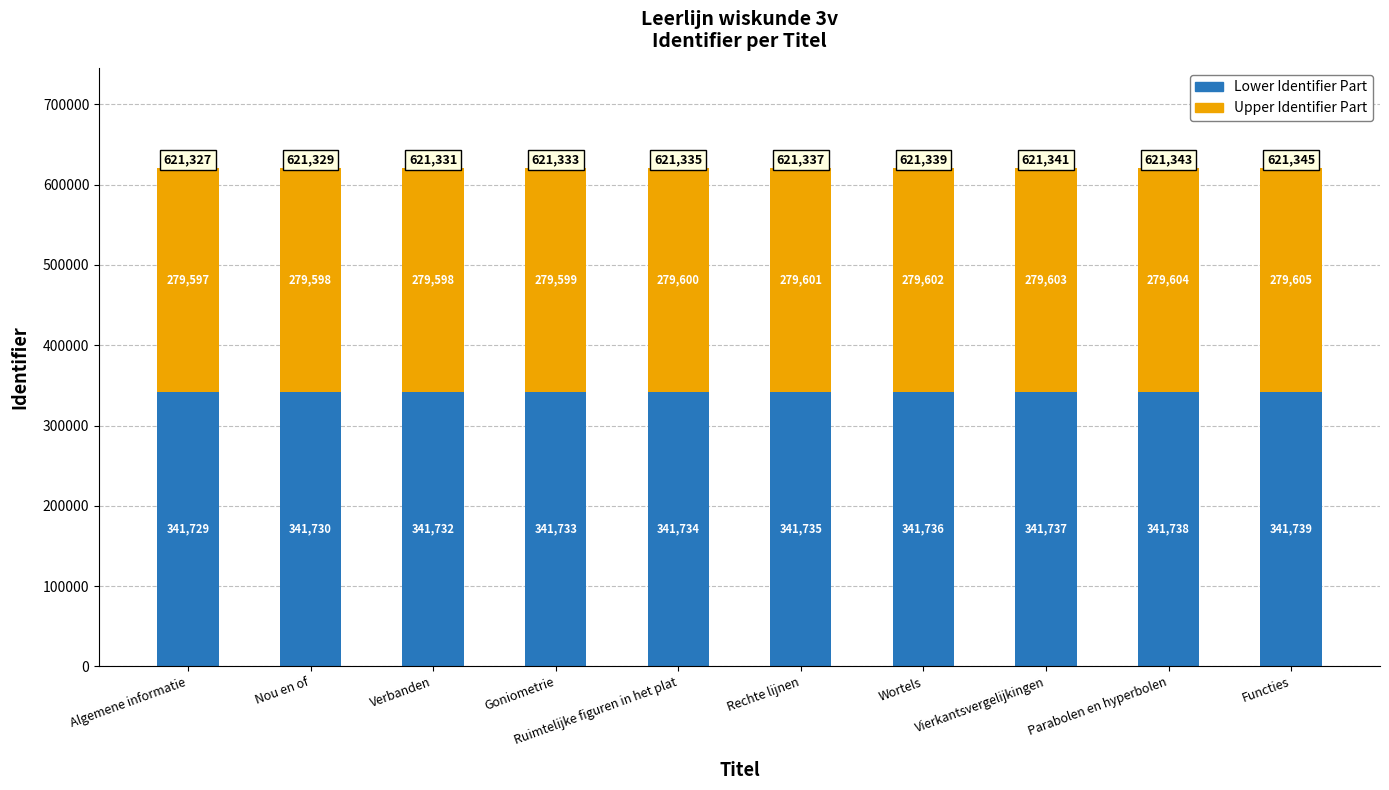

Read the Lower Identifier Part value at Rechte lijnen.

341735.4